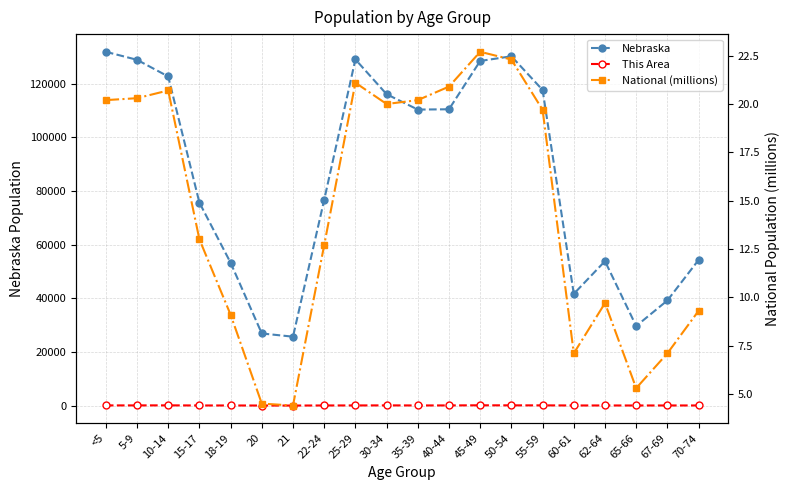

True or false: Nebraska has a value of 39186.0 at 67-69.

True